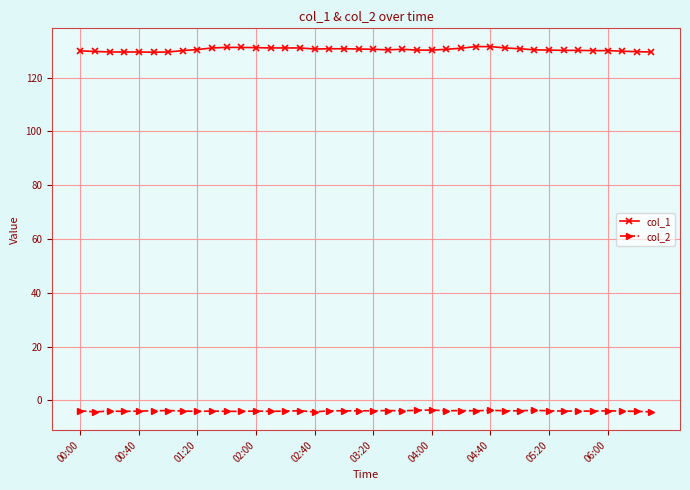

True or false: col_1 and col_2 intersect in this chart.

False